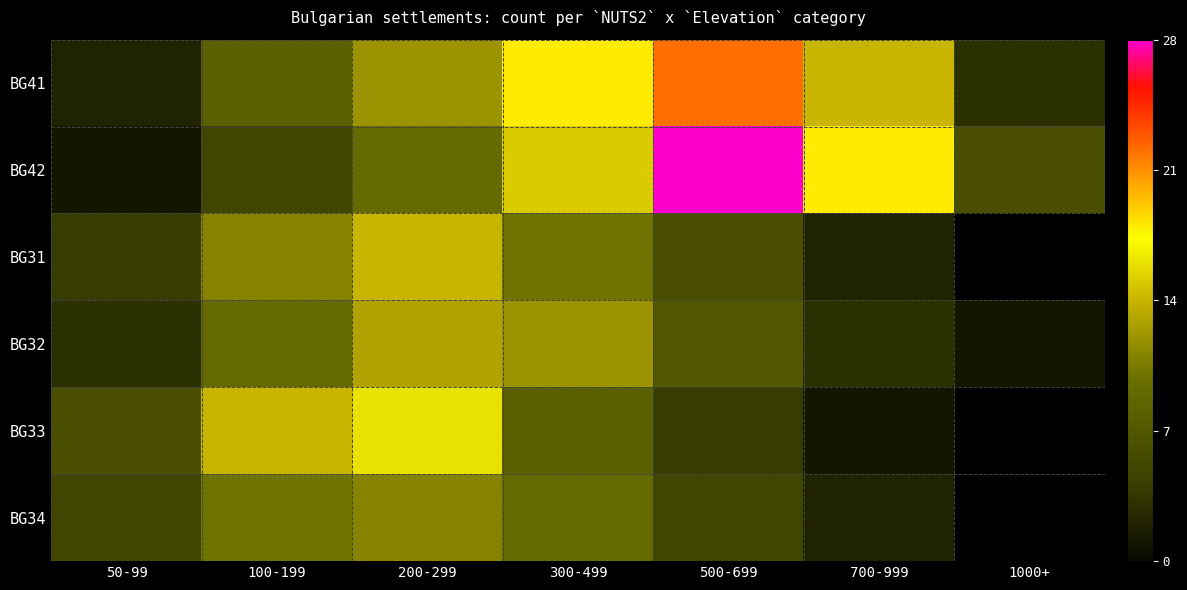

Between 200-299 and 700-999, which is larger?

700-999